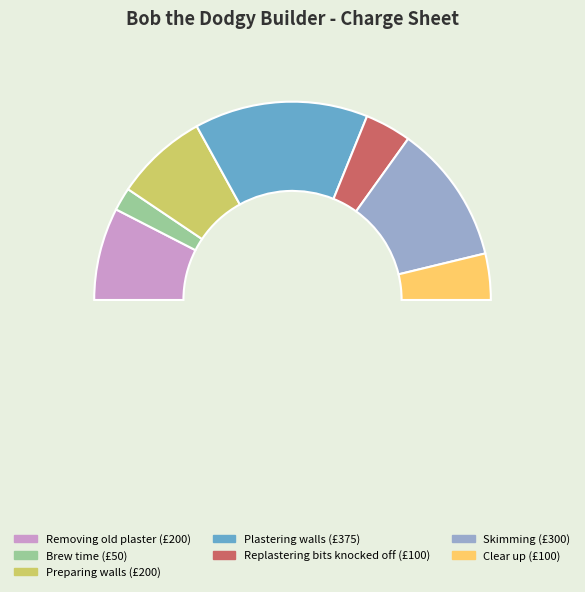

The Replastering bits knocked off slice represents 8% of the pie. True or false?

True